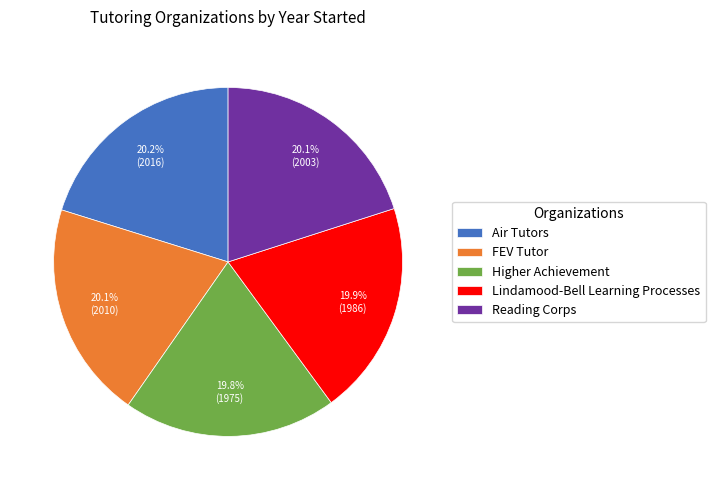

To the nearest percent, what is the combined percentage of Lindamood-Bell Learning Processes and FEV Tutor?

40%